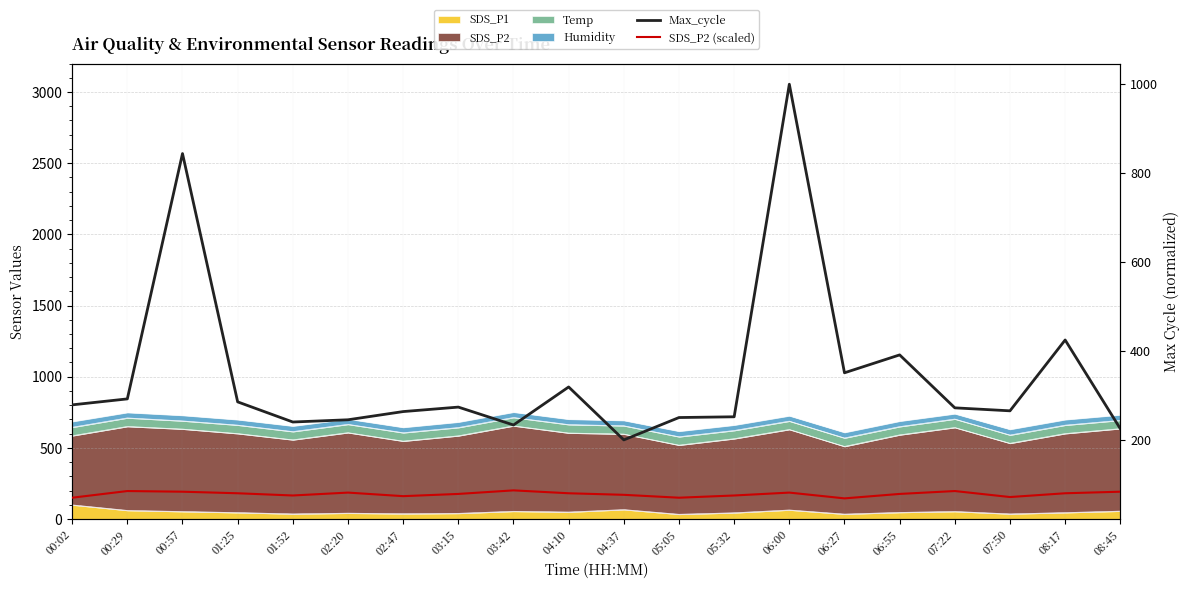

What is the sum of all SDS_P2 (scaled) values?

1563.5